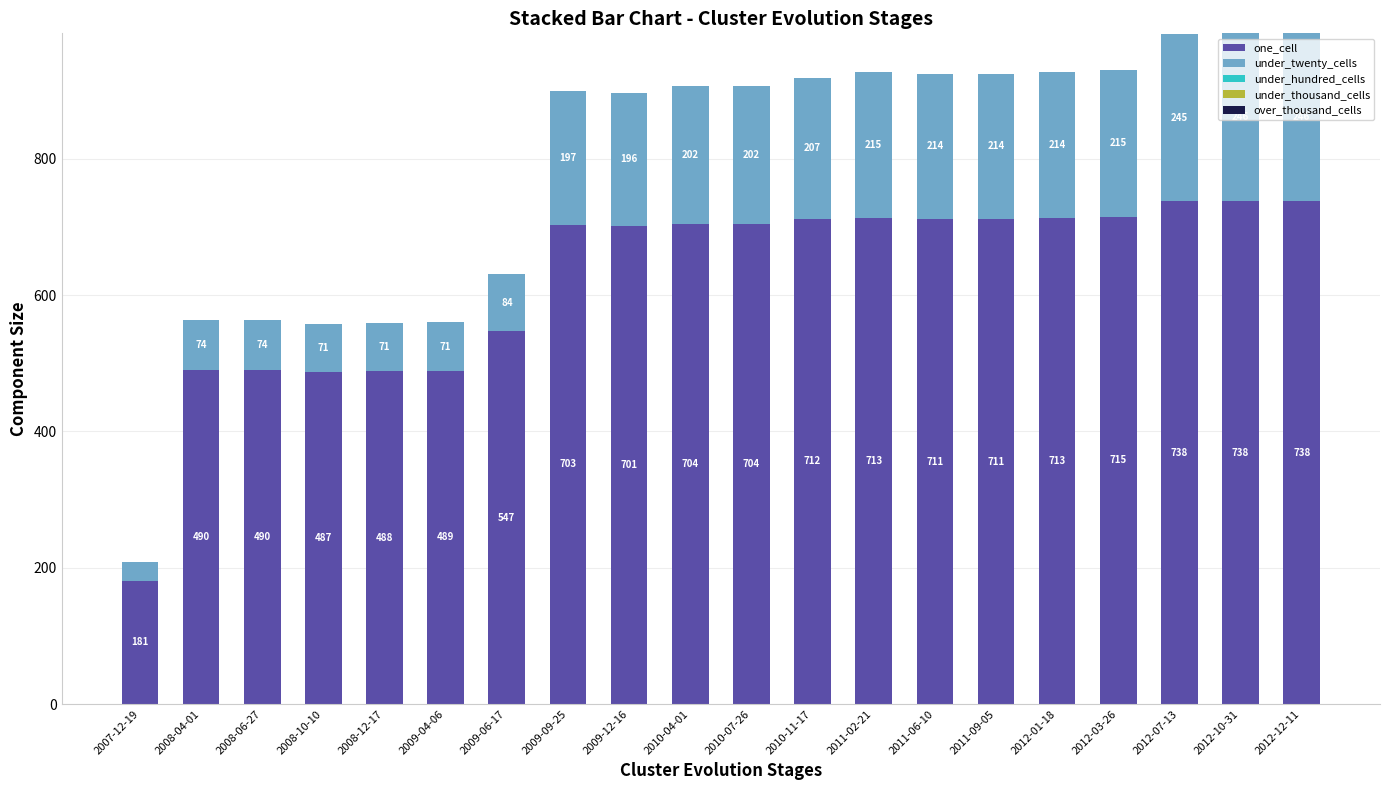

What is the highest value of the one_cell series?

738